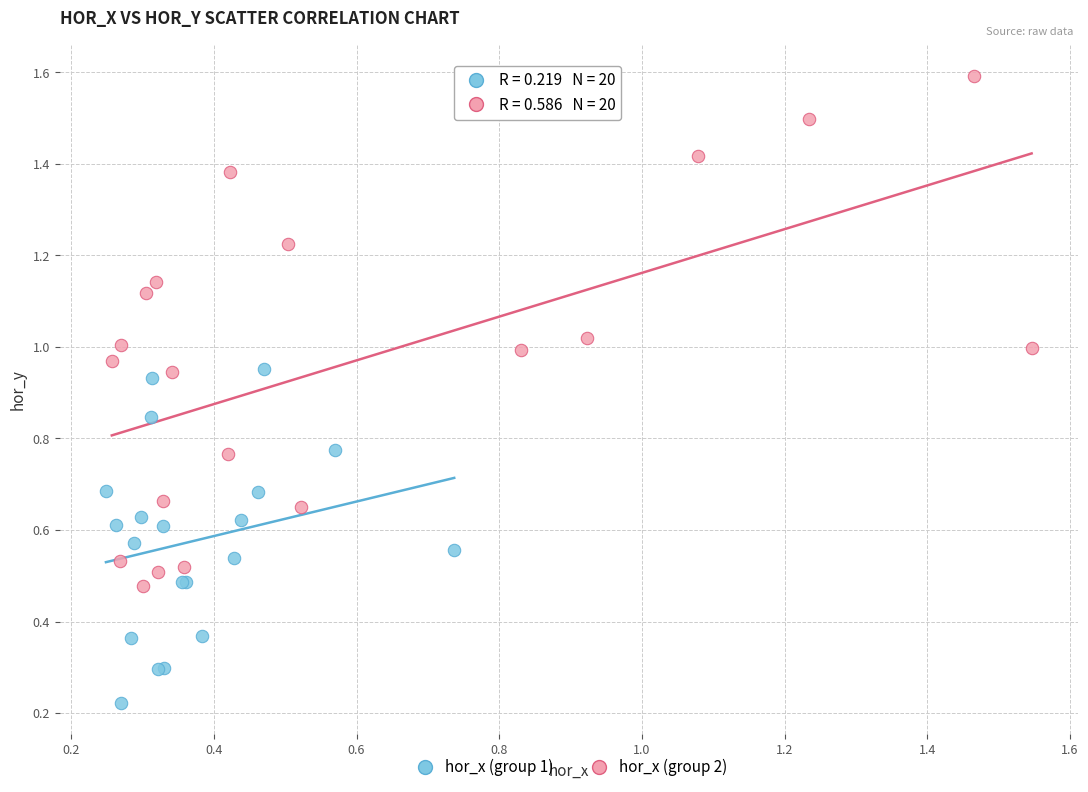

What are all the series names shown in the legend?

hor_x (group 1), hor_x (group 2)